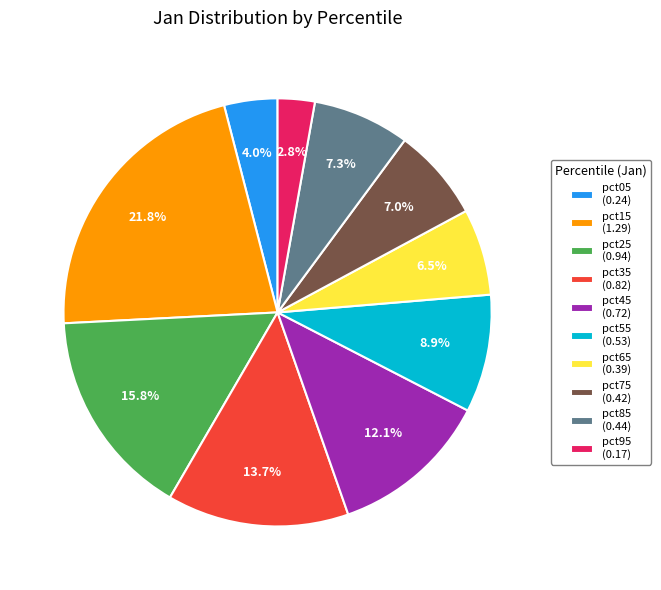

To the nearest percent, what portion does pct35 represent?

14%